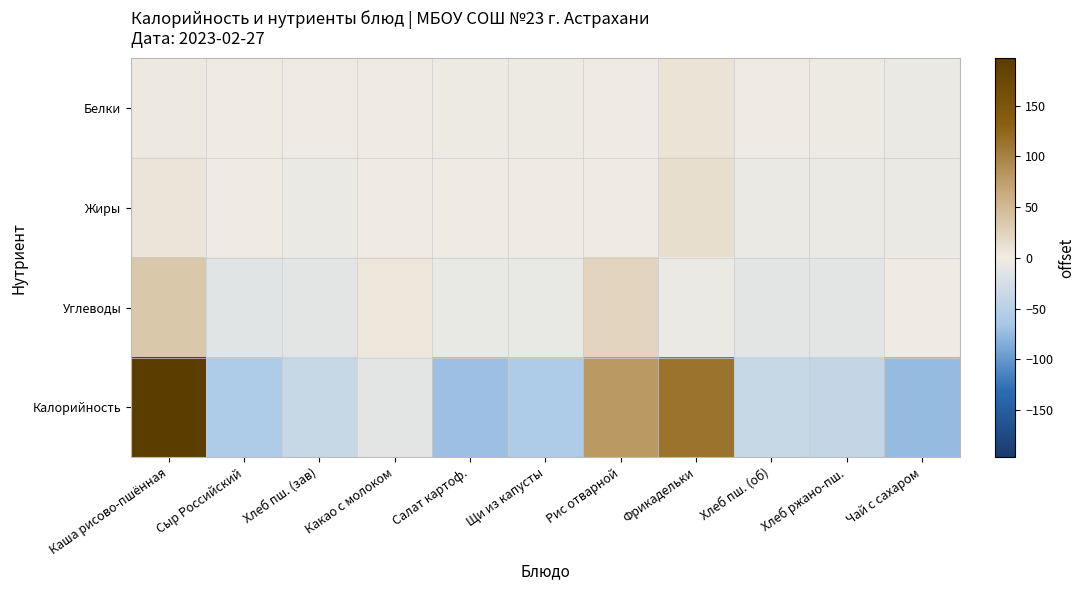

Between Щи из капусты and Хлеб ржано-пш., which series saw the biggest shift?

Калорийность